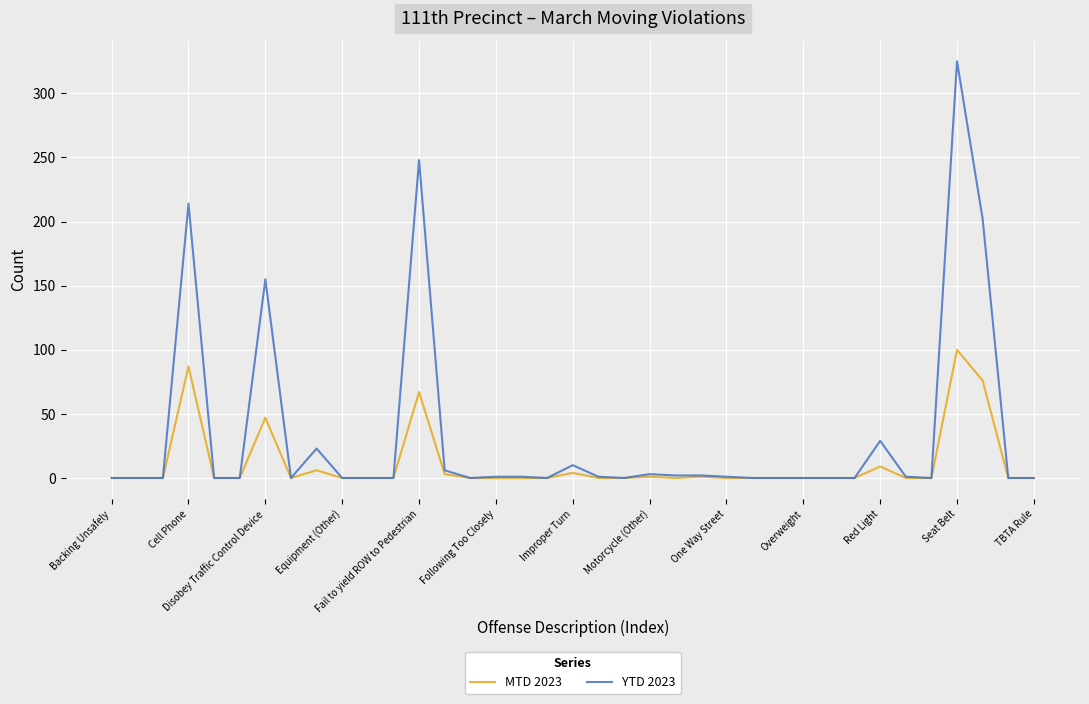

How many lines are shown in the chart?

2